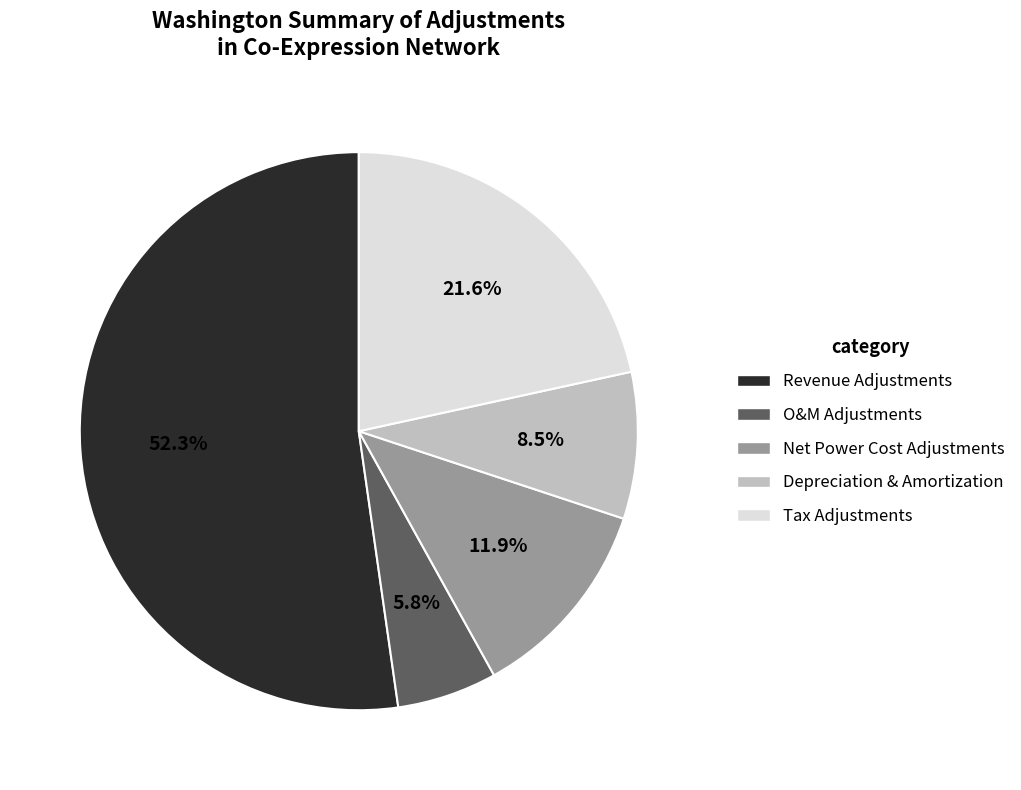

To the nearest percent, what is the difference between the Tax Adjustments and Revenue Adjustments slice percentages?

31%